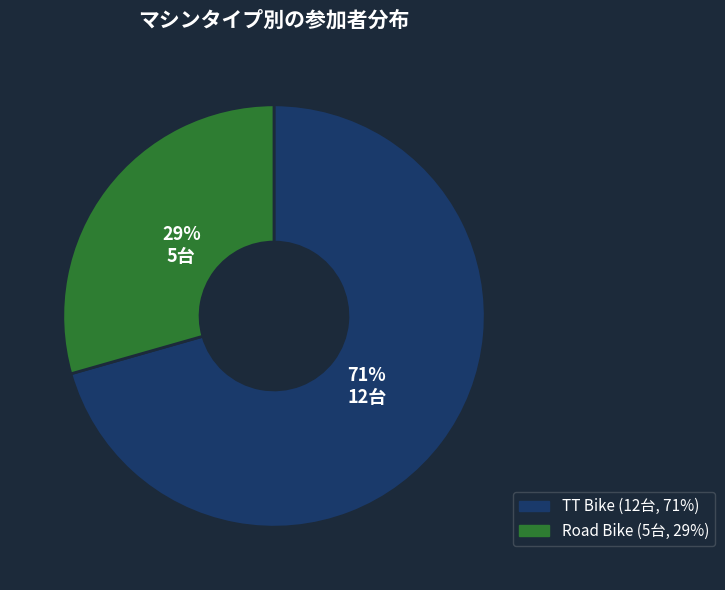

Combined, do TT Bike and Road Bike account for over 50%?

Yes